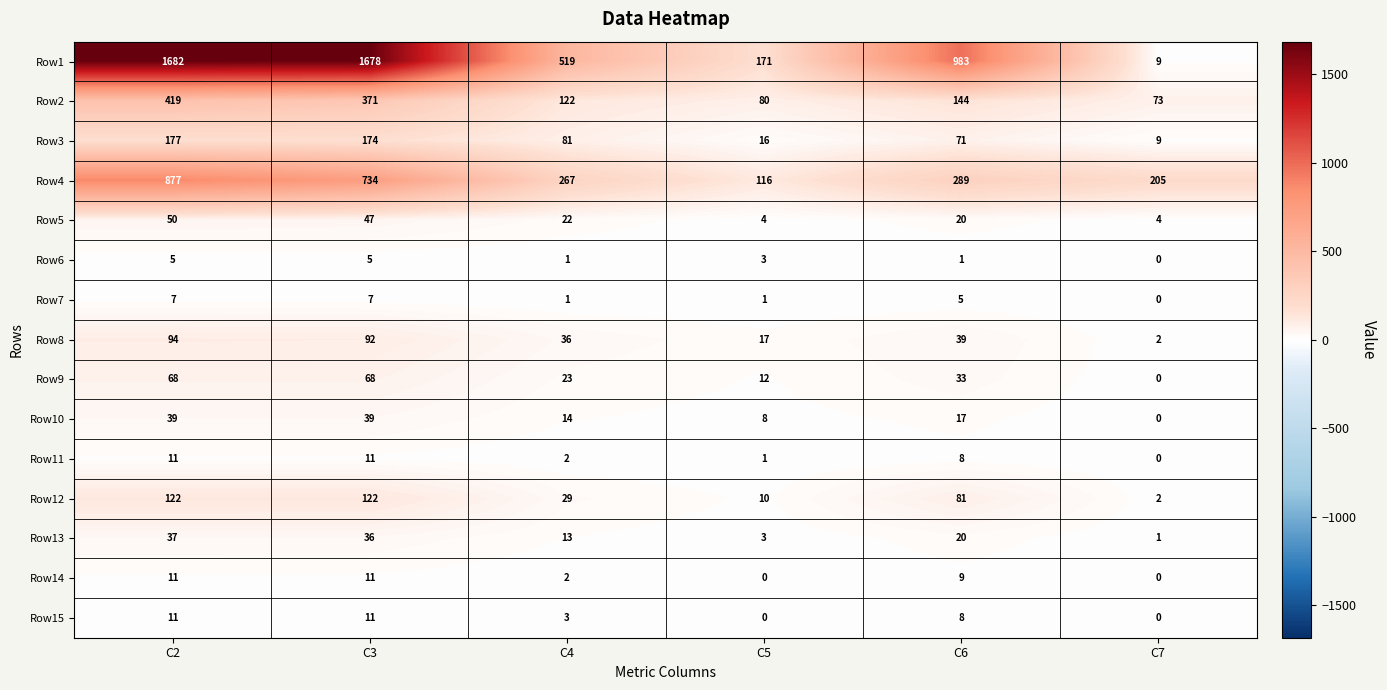

What is the approximate value of Row1 at C2?

1682